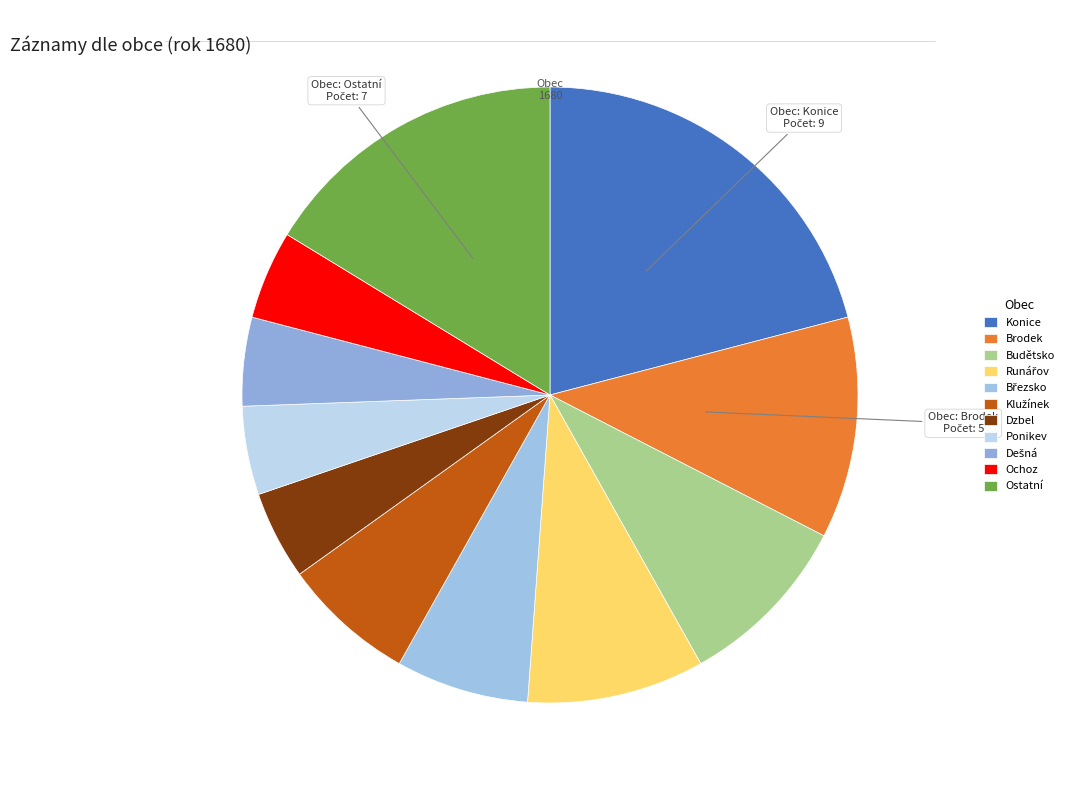

To the nearest percent, what is the combined percentage of Konice and Ponikev?

26%